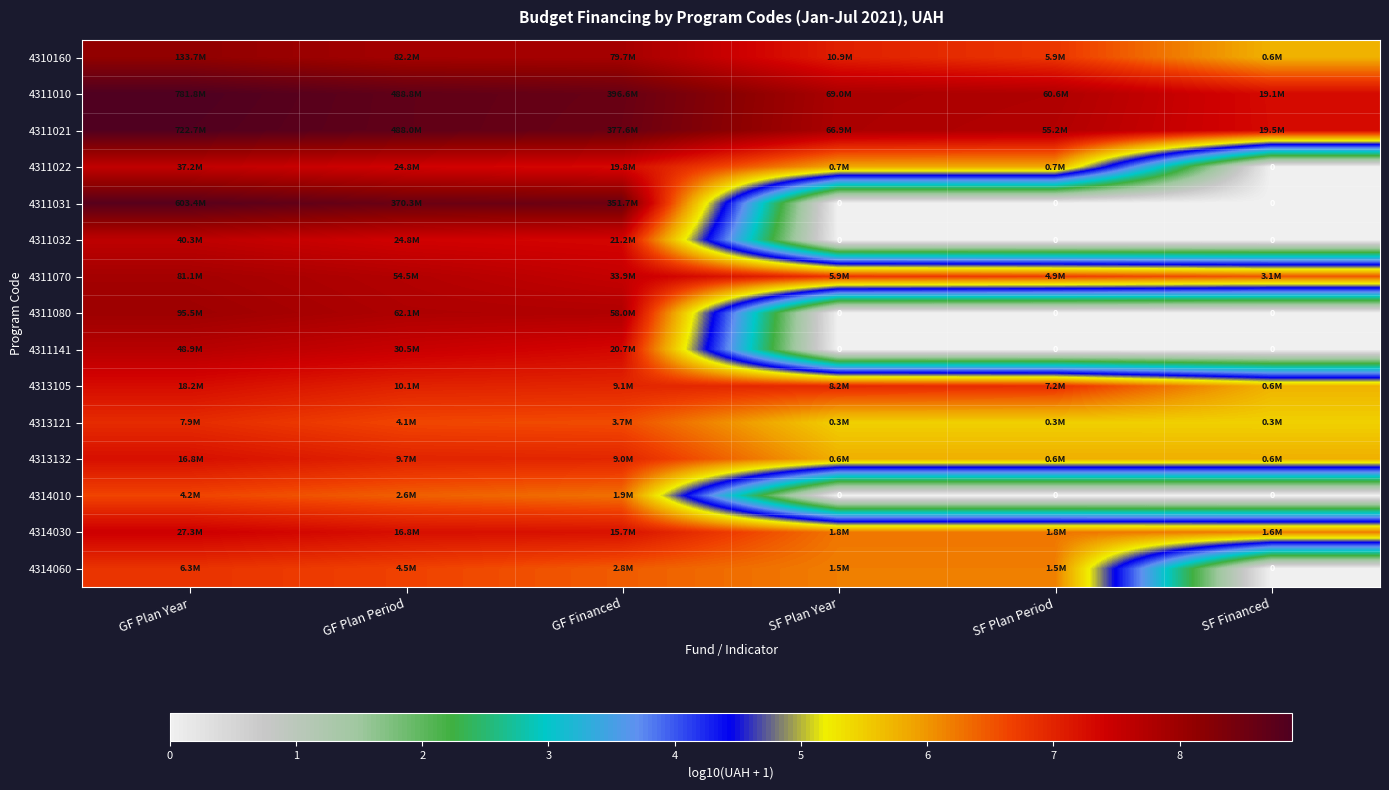

Rank the series at SF Plan Year from highest to lowest value.

4311010, 4311021, 4310160, 4313105, 4311070, 4314030, 4314060, 4311022, 4313132, 4313121, 4311031, 4311032, 4311080, 4311141, 4314010